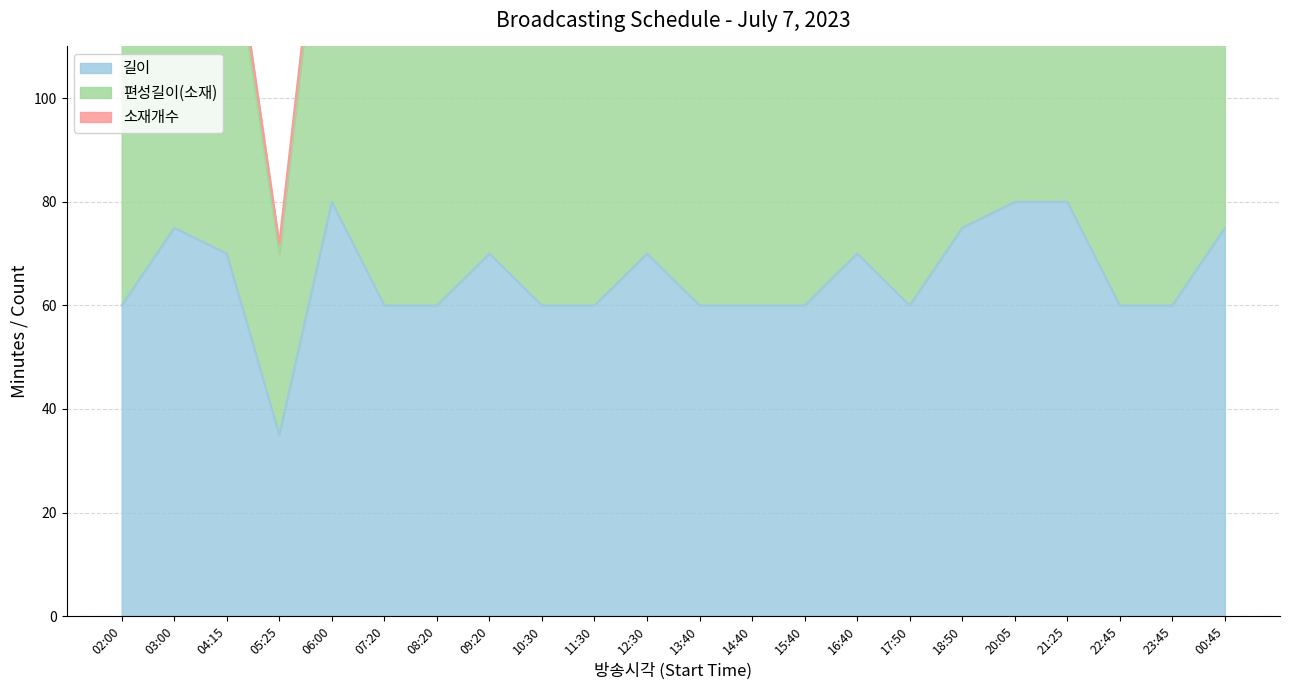

At how many categories does at least one series exceed 126?

10